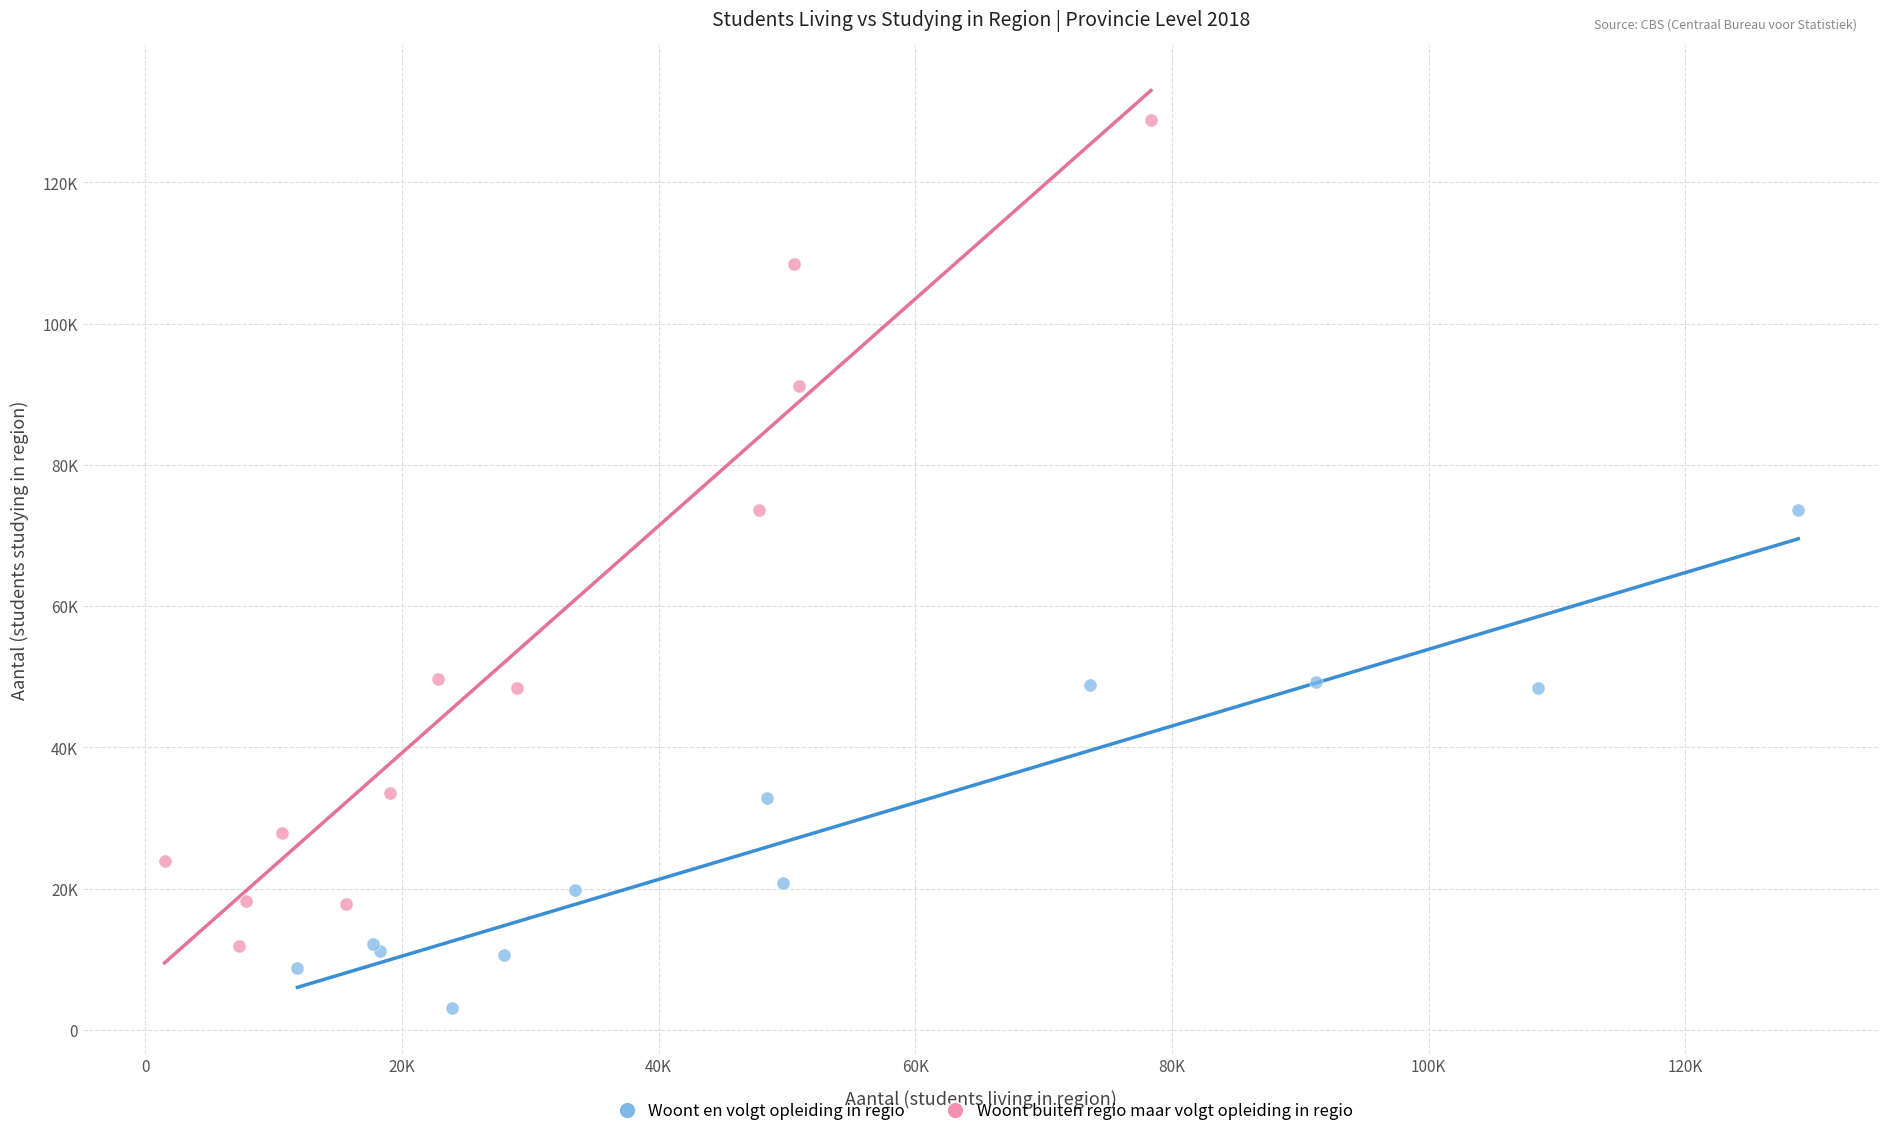

What are all the series names shown in the legend?

Woont en volgt opleiding in regio, Woont buiten regio maar volgt opleiding in regio